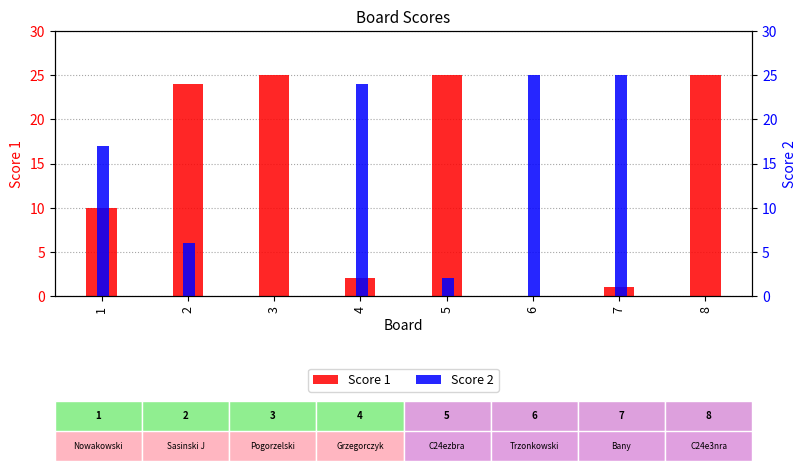

How many data points does each series have?

8